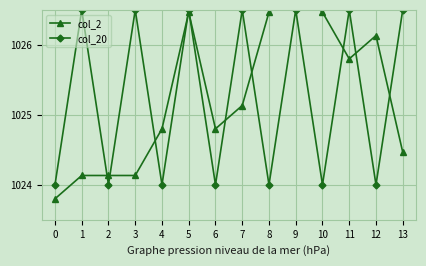

How many distinct data groups are displayed?

2